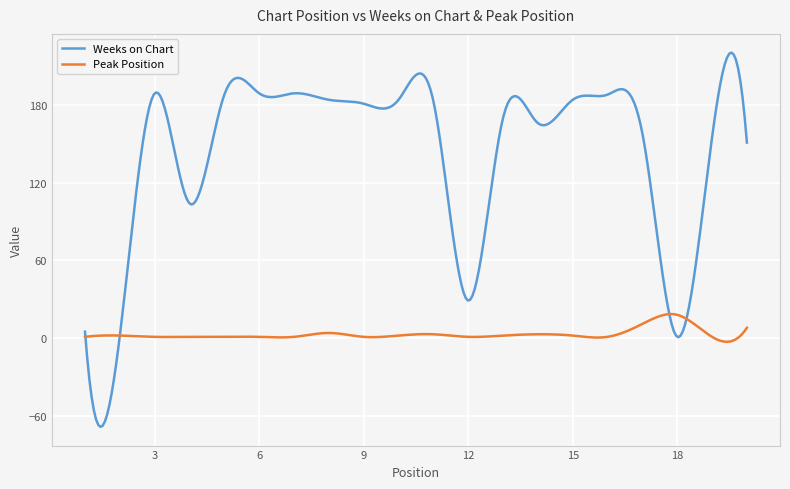

Which series has the widest spread of values?

Weeks on Chart